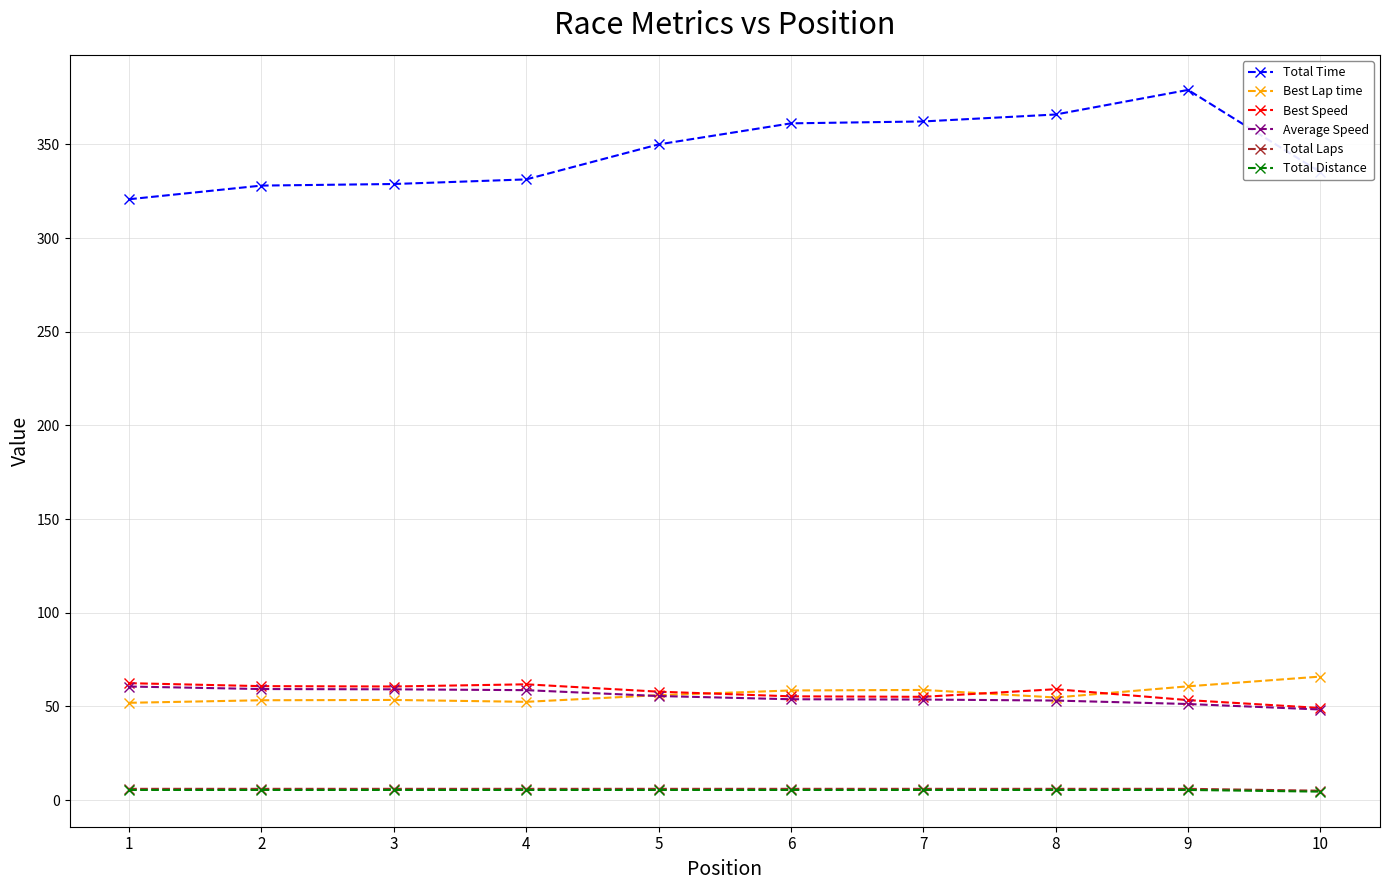

True or false: Best Speed and Total Laps intersect in this chart.

False